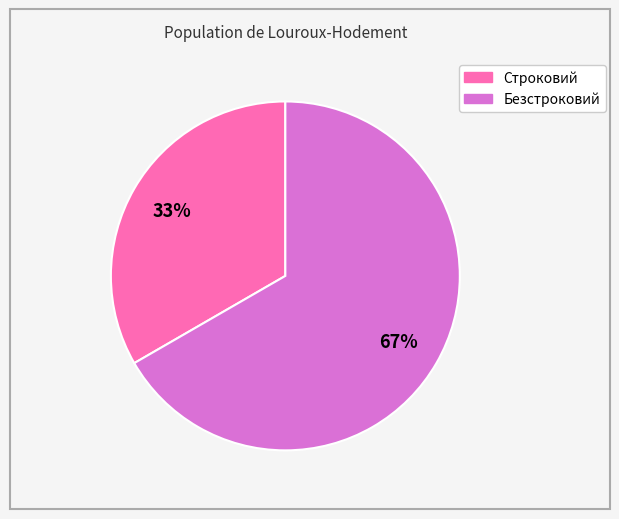

What is the largest slice in the pie chart?

Безстроковий